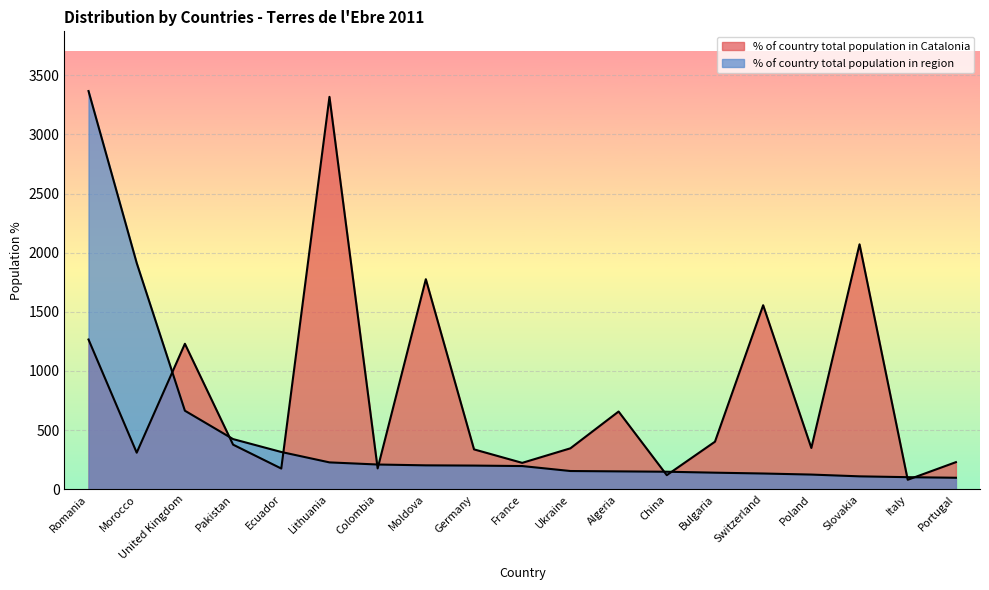

Does the chart display data point markers on the line(s)?

No